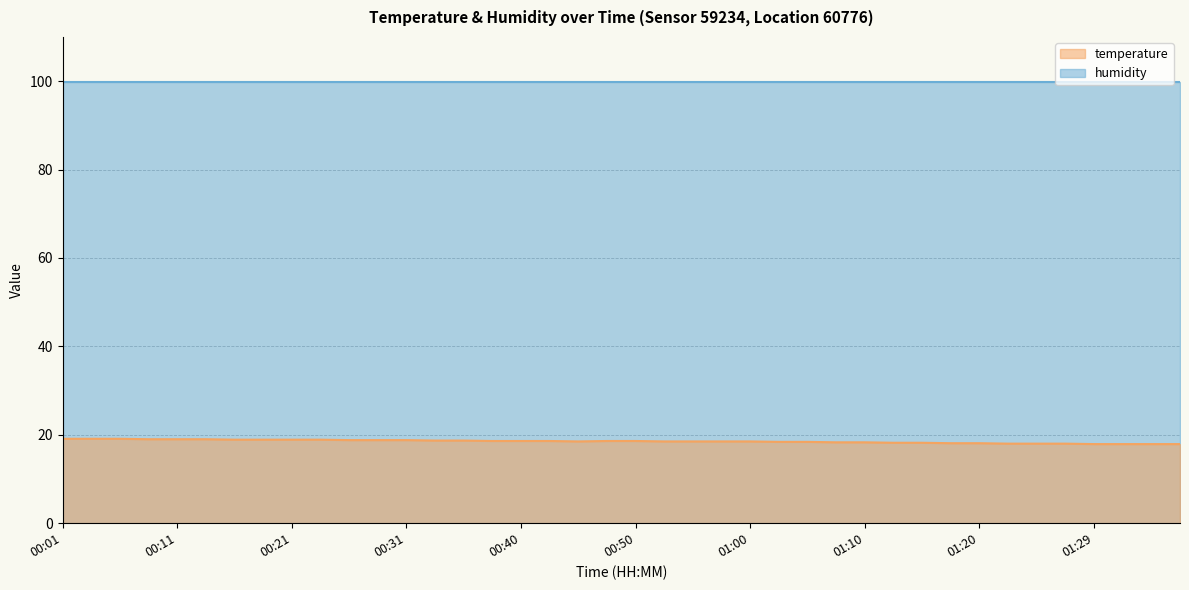

Which category has the highest value across all series?

00:01